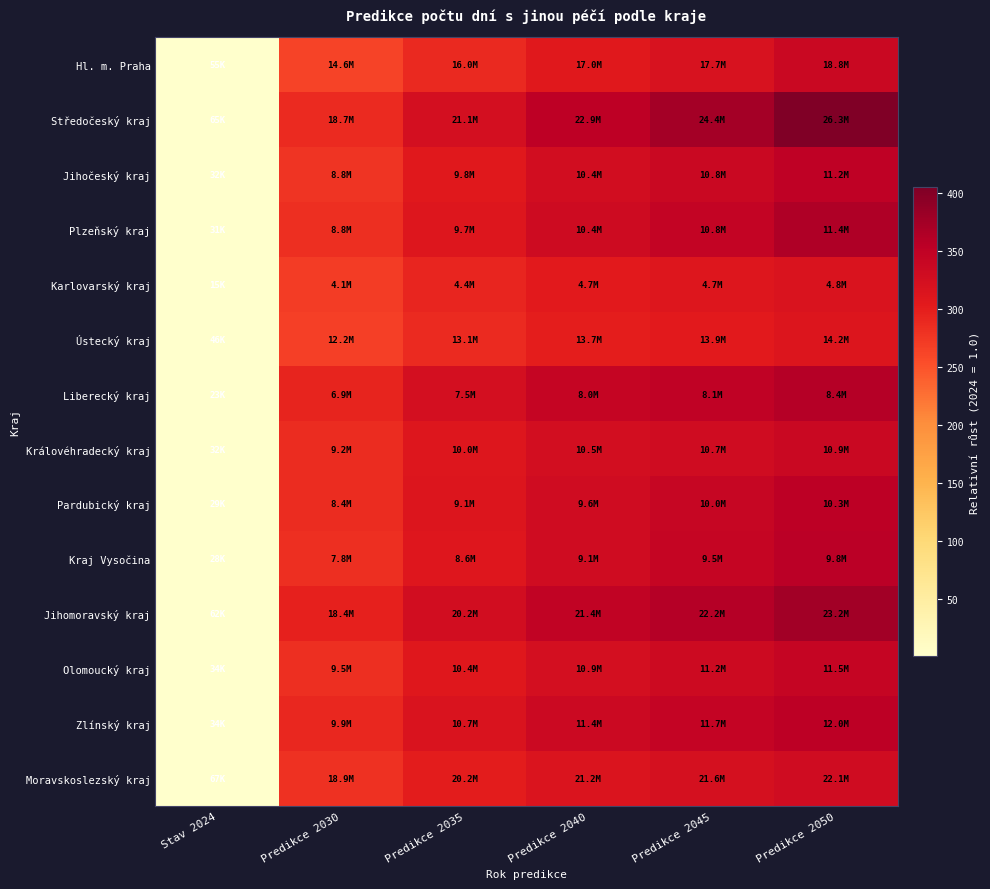

Which series has the largest total across all categories?

Středočeský kraj